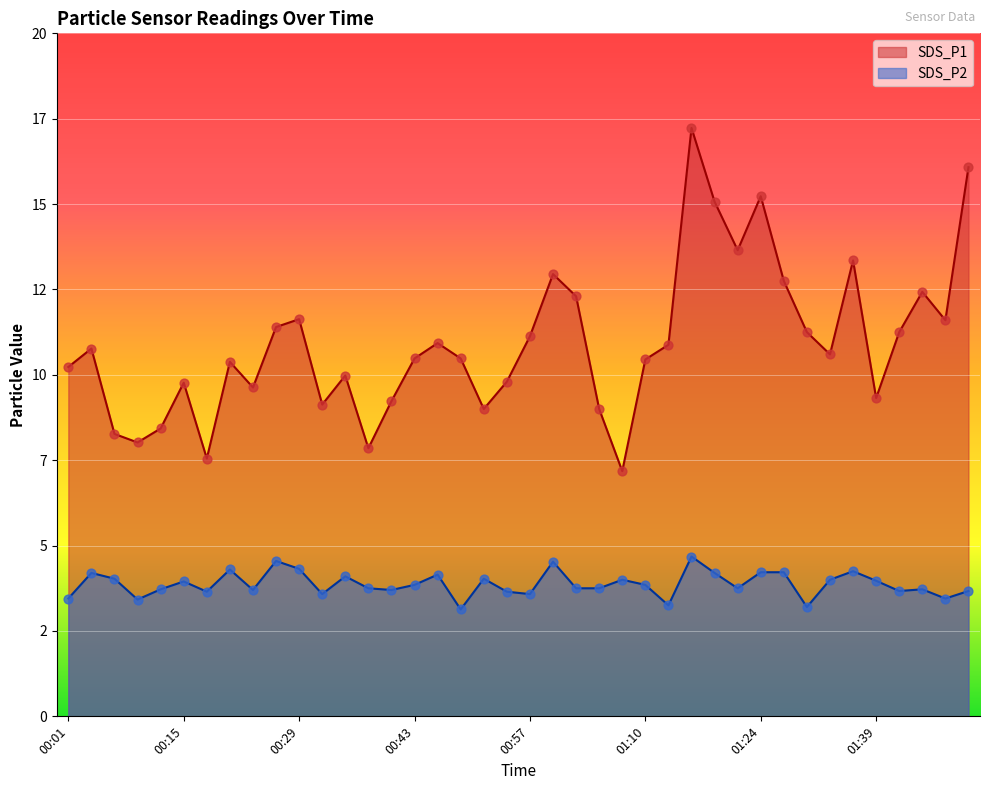

Is the value of SDS_P2 at 00:04 greater than the value of SDS_P1 at 01:44?

No